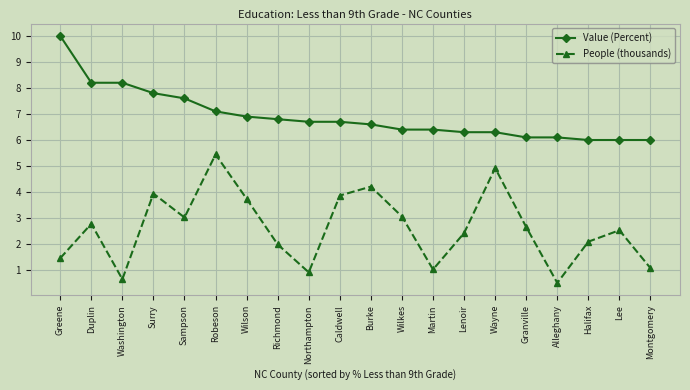

True or false: Value (Percent) has a value of 3.7 at Duplin.

False